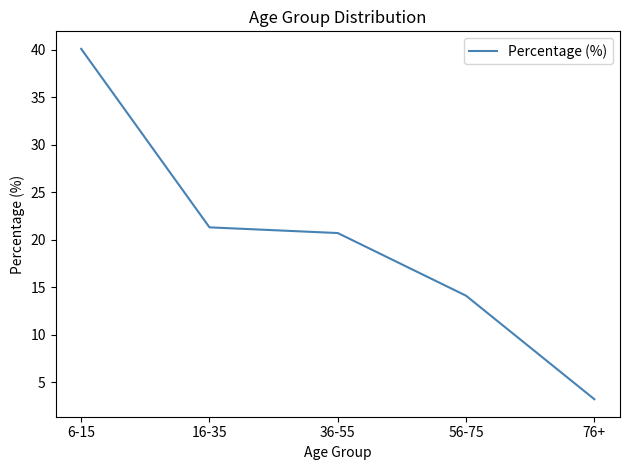

Where does the data first go above 20?

6-15